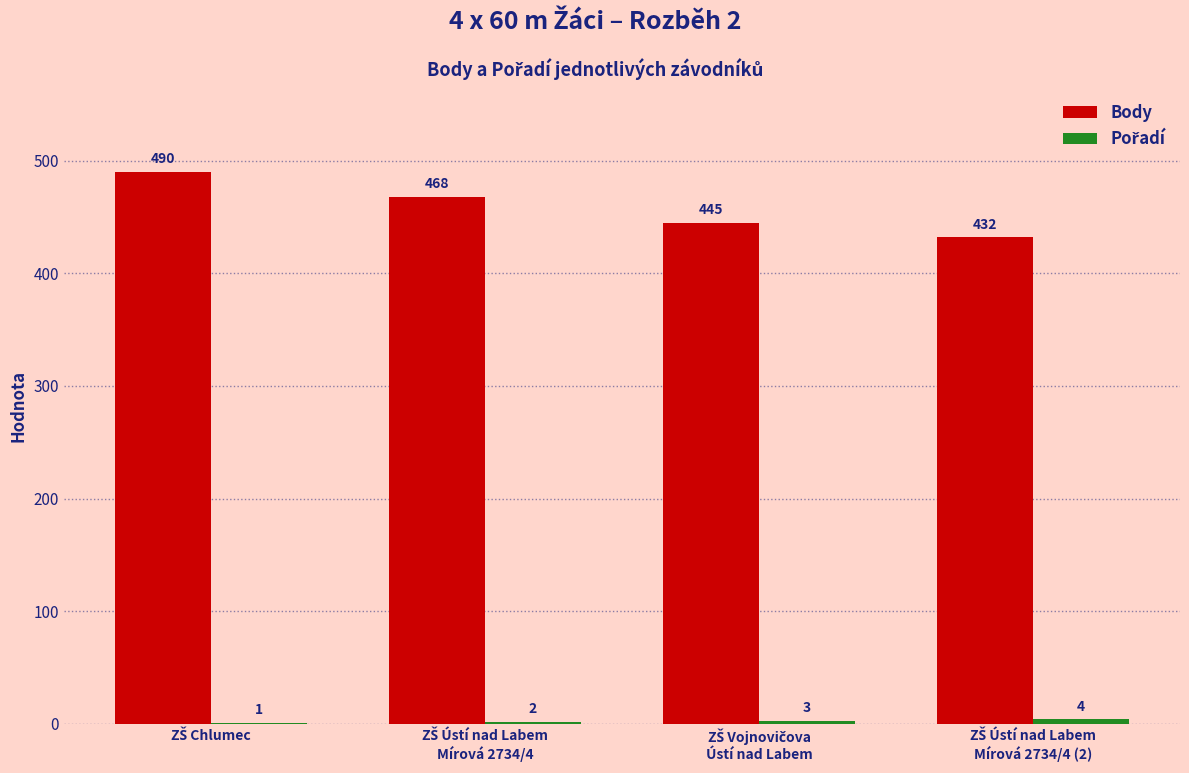

Which series has the largest total across all categories?

Body